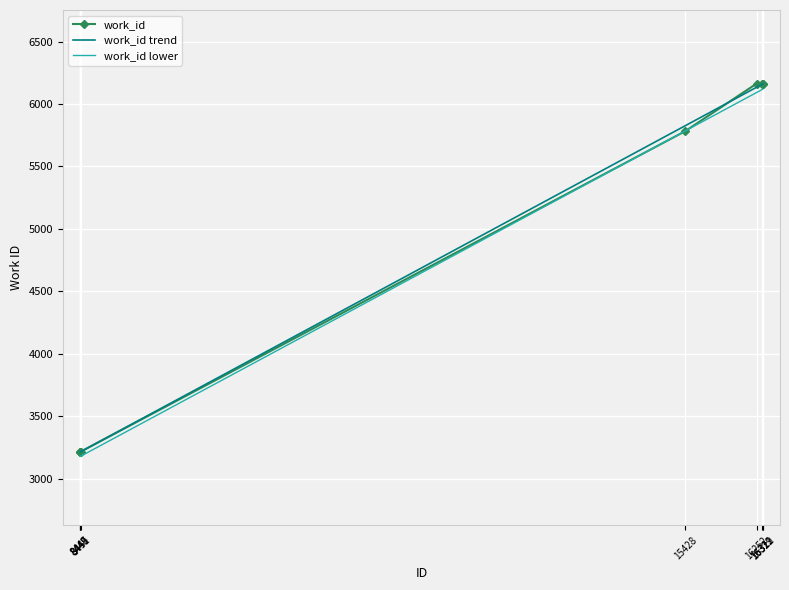

Reading left to right, what are all the values shown in this chart?

3216	3216	3216	3216	5782	6163	6163	6163	6163